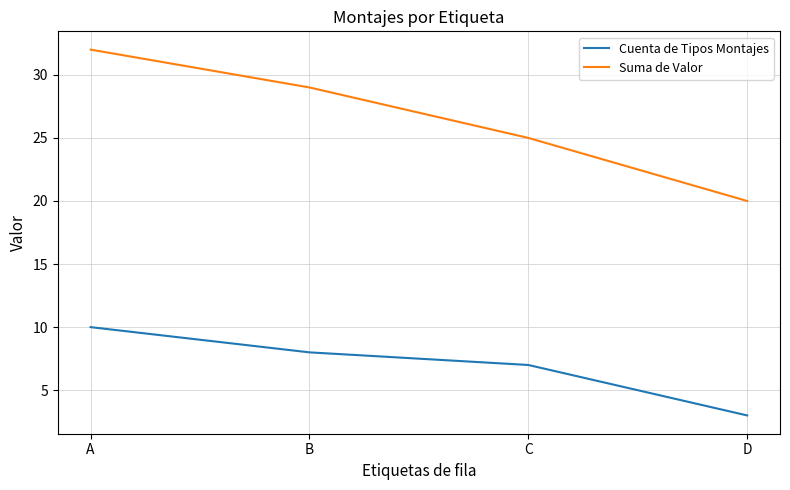

What is the difference between the second highest and second lowest values in the Cuenta de Tipos Montajes series?

1